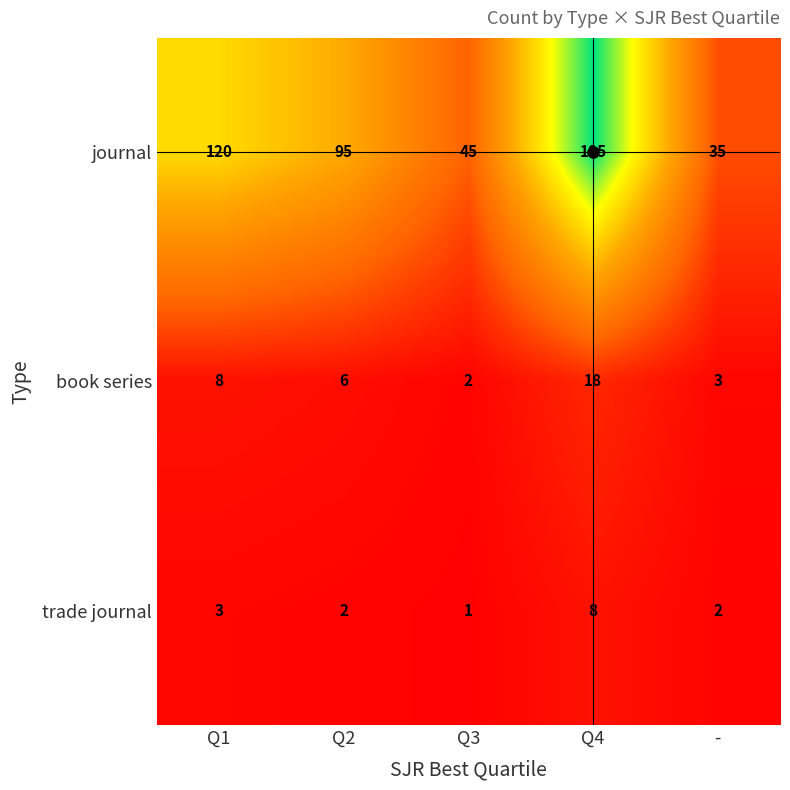

What is the sum of the trade journal values at Q4 and Q1?

11